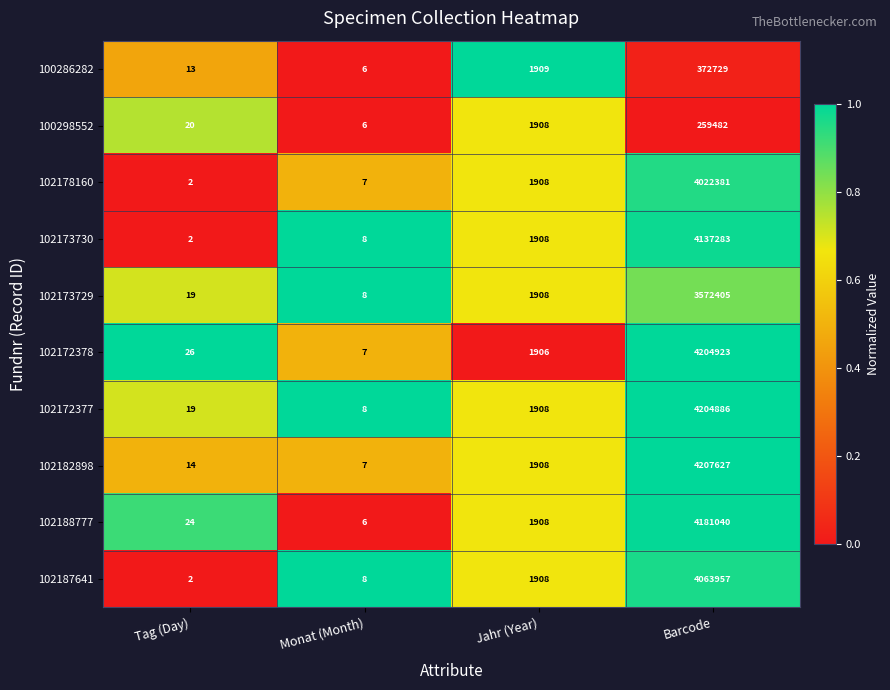

The 102173729 series shows 19 at Tag (Day). True or false?

True